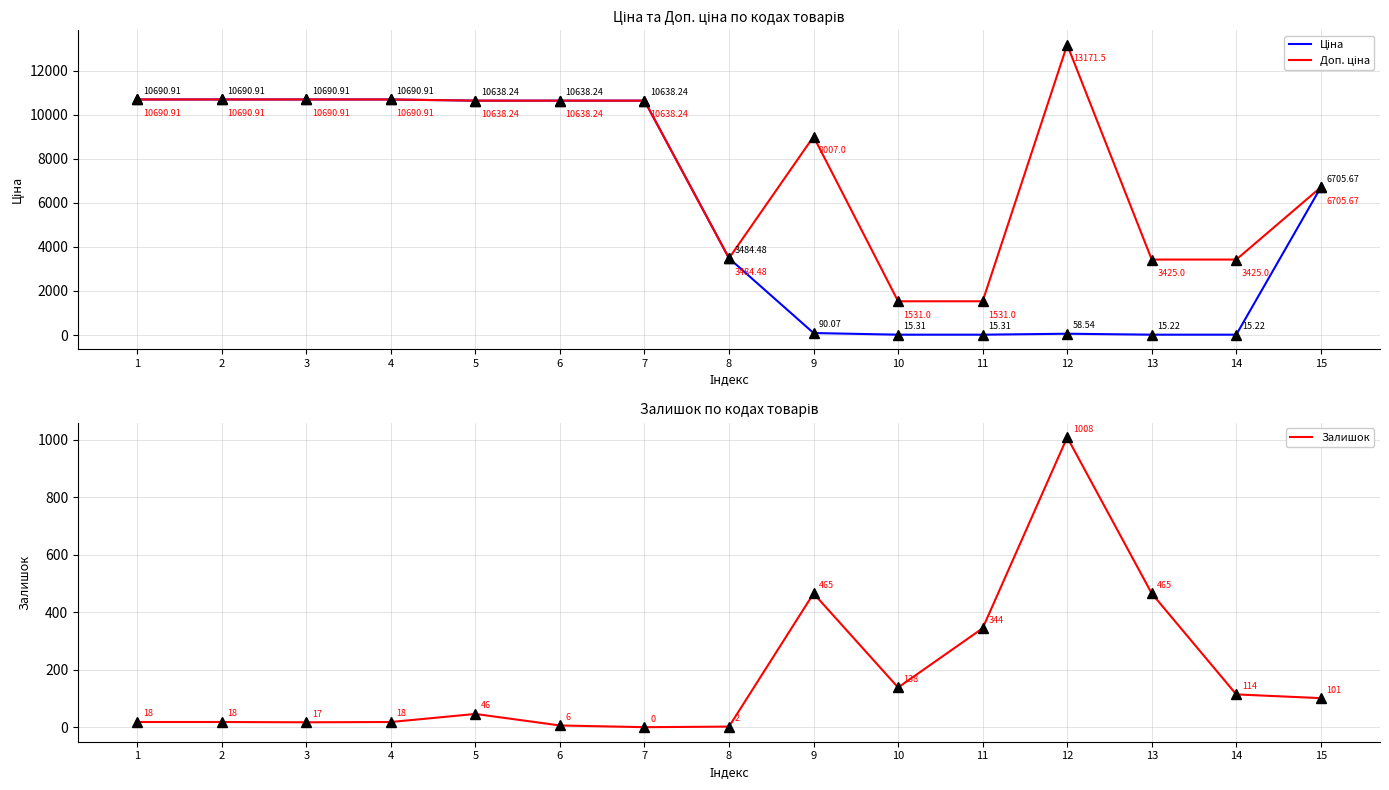

What are all the series names shown in the legend?

Ціна, Доп. ціна, Залишок